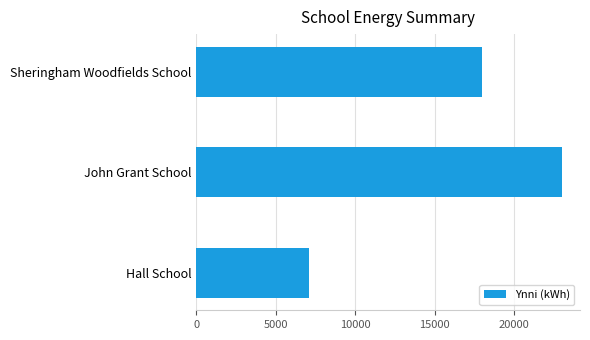

What is the minimum value shown in the chart?

7100